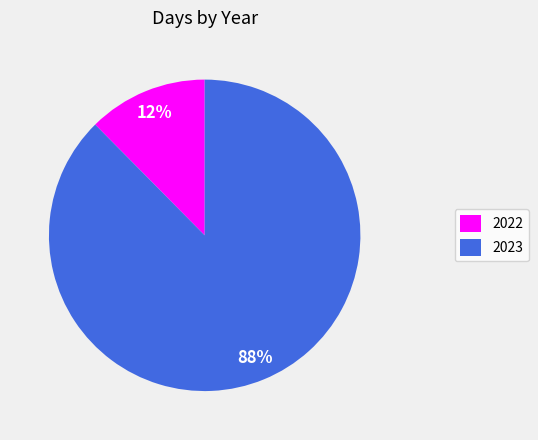

Which has a higher value, 2022 or 2023?

2023